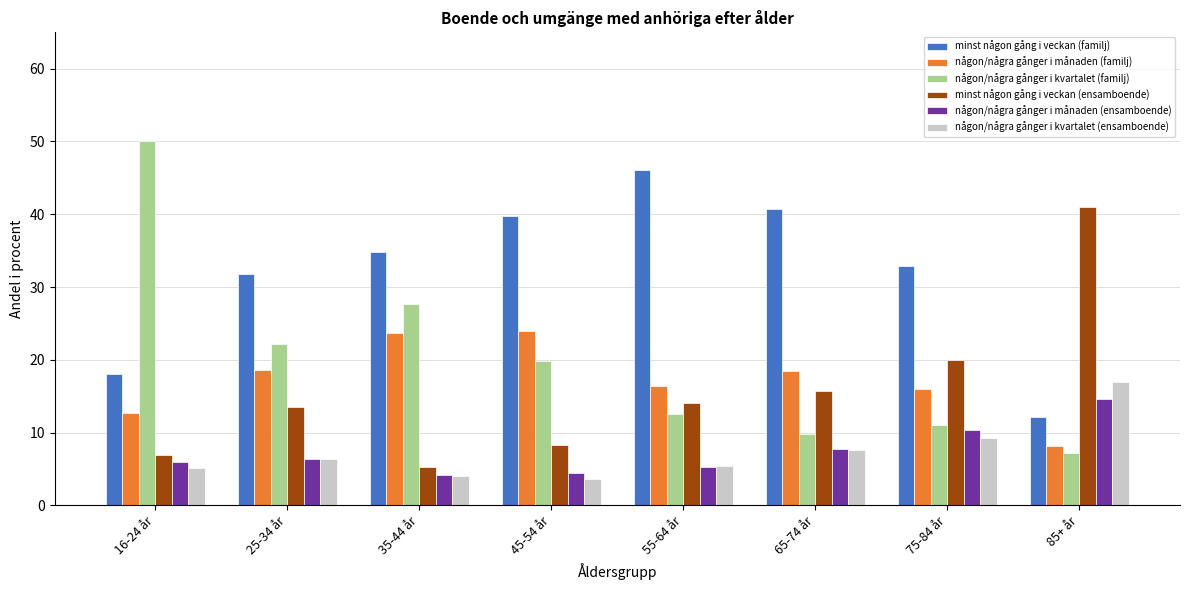

Between 35-44 år and 85+ år, which series saw the biggest shift?

minst någon gång i veckan (ensamboende)